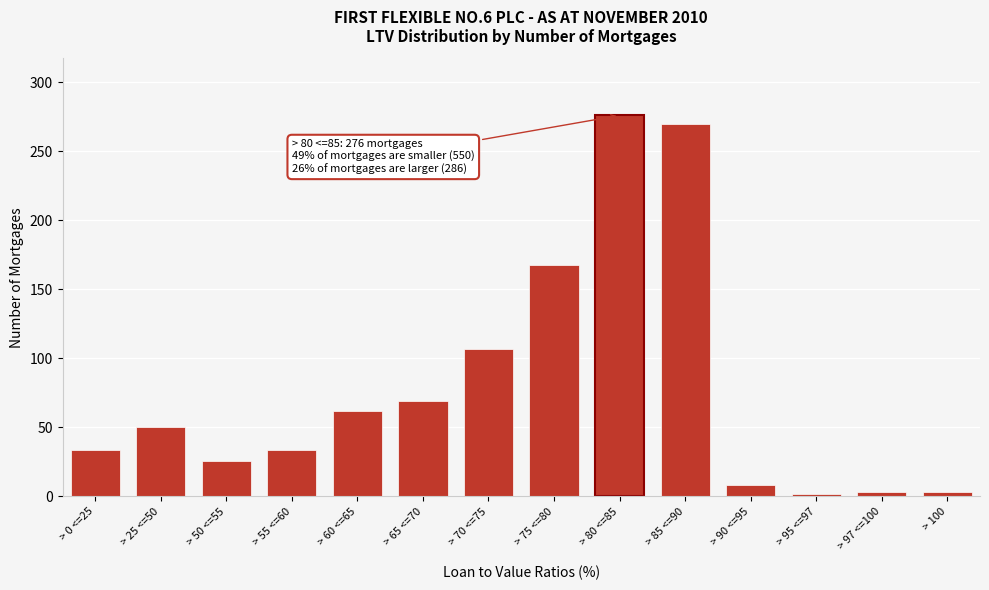

At which label is the value closest to 139?

> 75 <=80